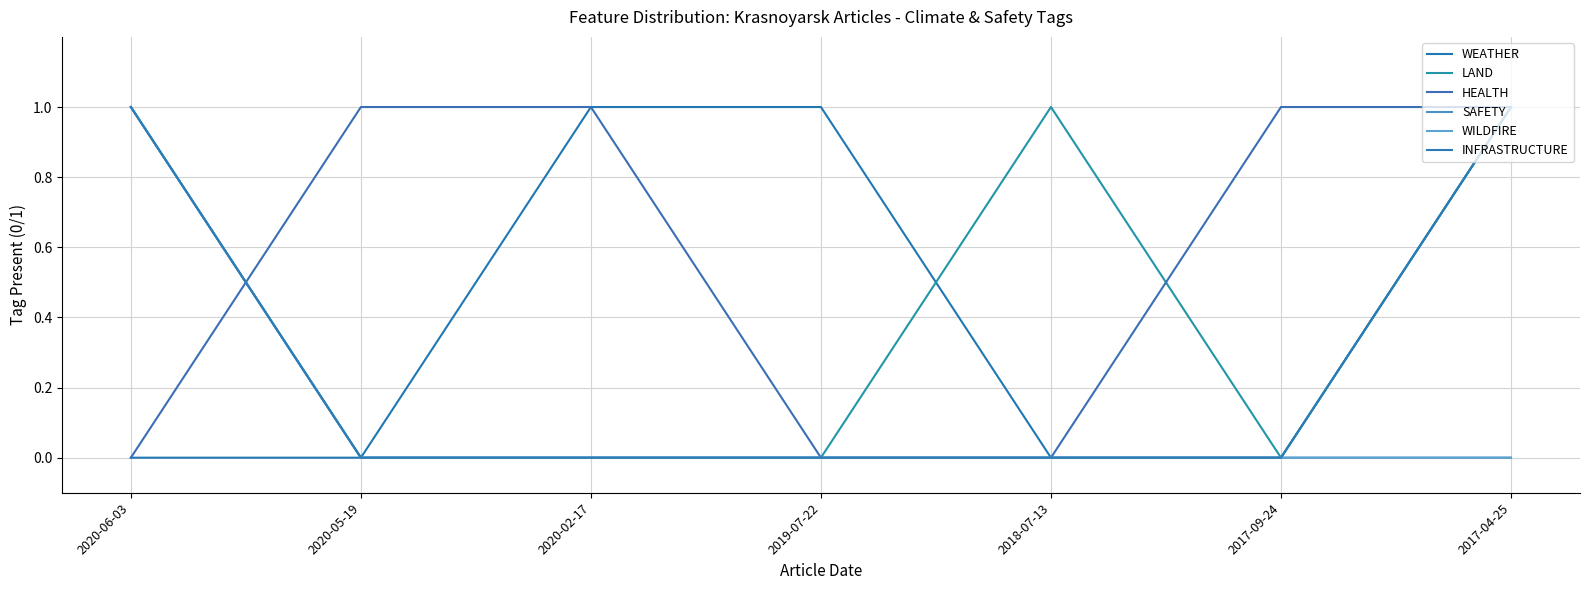

Is this an area chart (filled region under the line)?

No